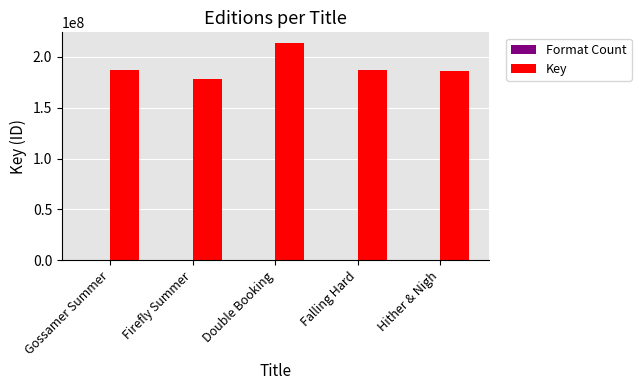

Between Firefly Summer and Double Booking, which series saw the biggest shift?

Key